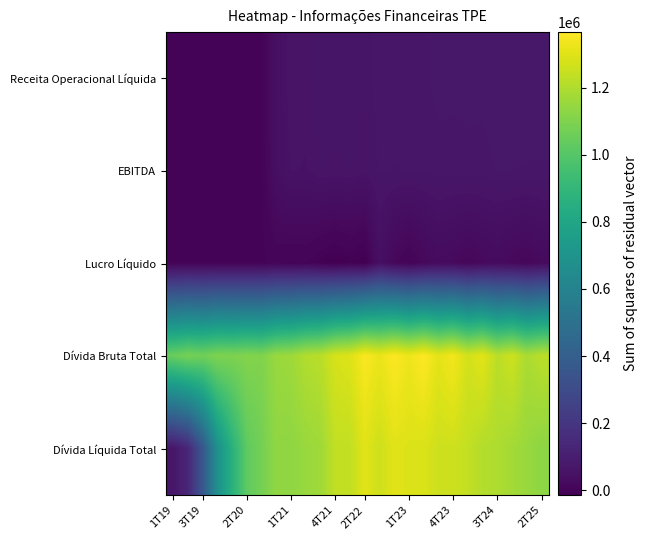

At how many categories does at least one series exceed 307875?

26